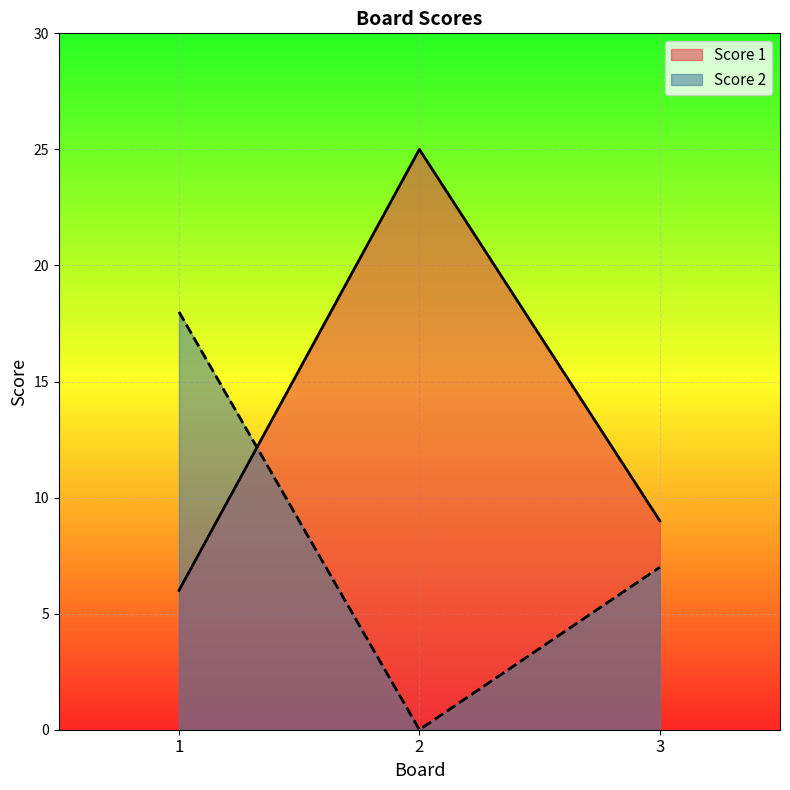

How many lines are shown in the chart?

2